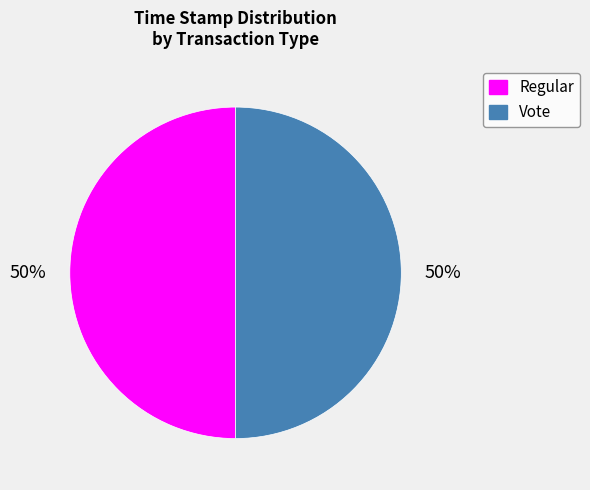

To the nearest percent, what is the average slice percentage?

50%